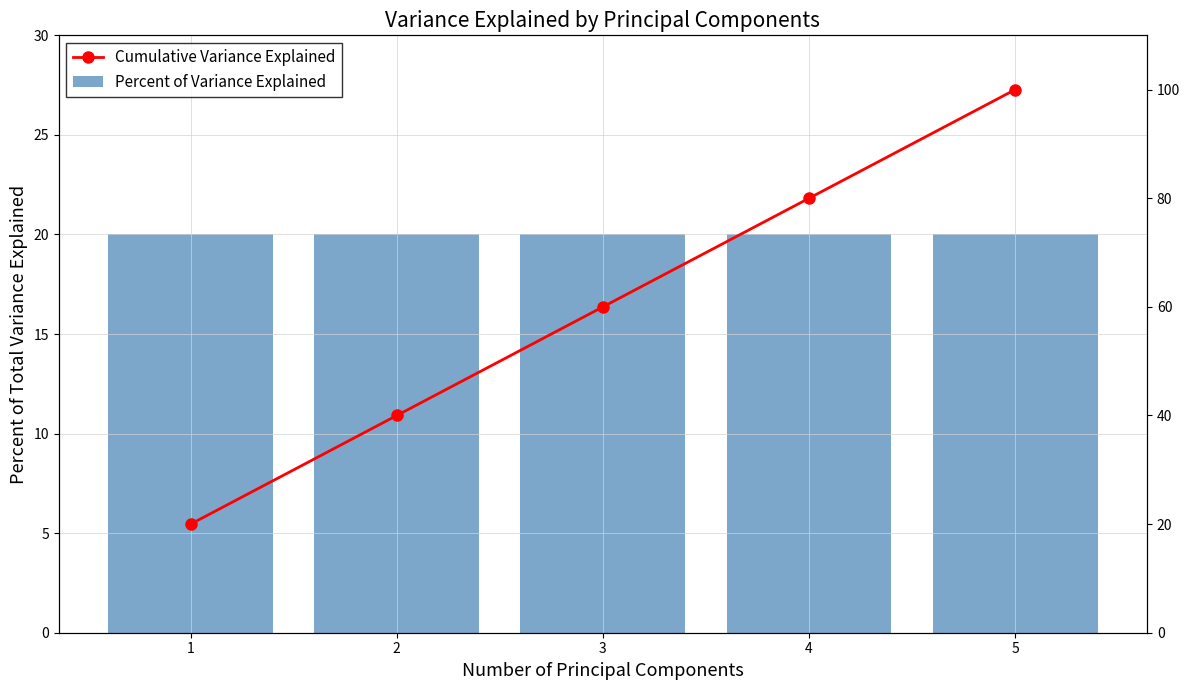

Reading left to right, transcribe all the data shown in this chart.

Percent of Variance Explained: 20	20	20	20	20
Cumulative Variance Explained: 20	40	60	80	100